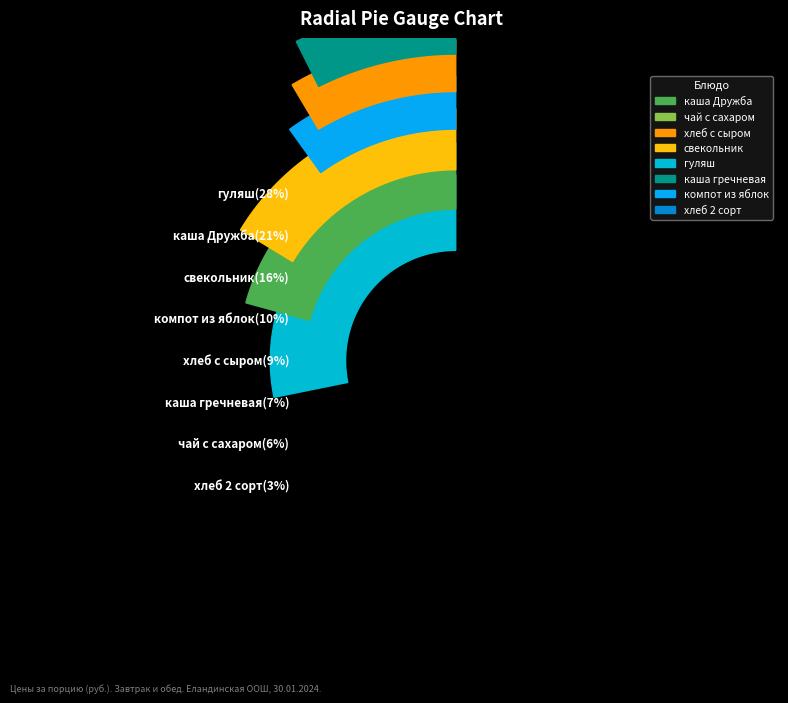

To the nearest percent, what percentage of the pie is каша гречневая?

7%